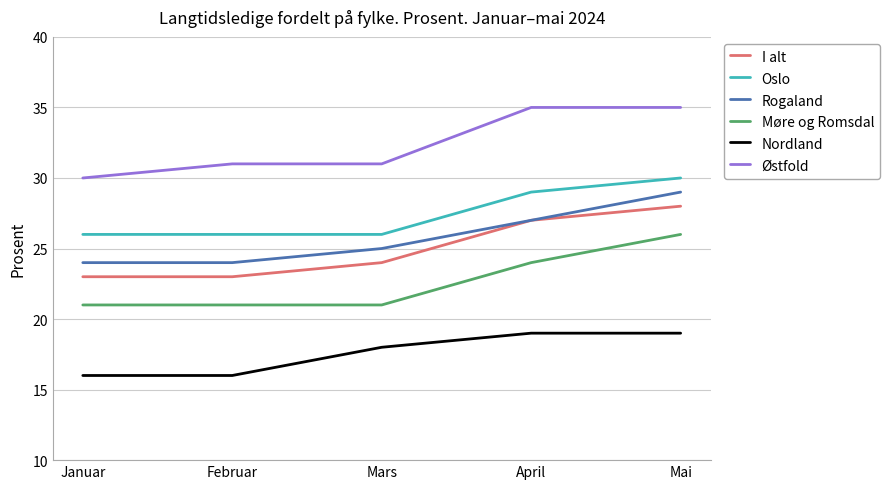

What is the total value across all series at Februar?

141